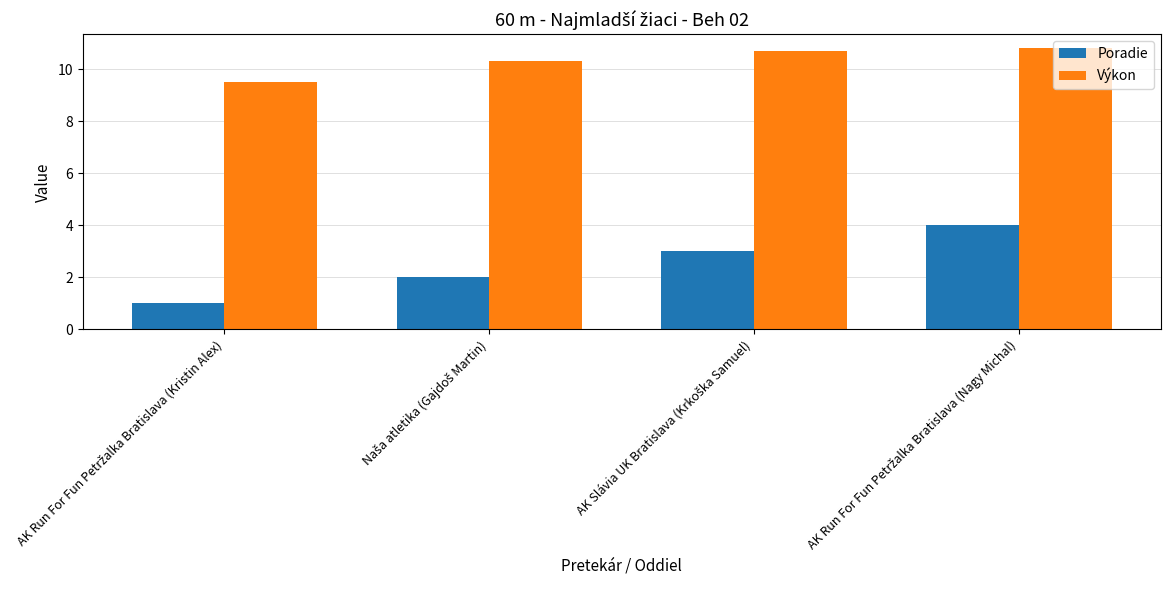

What is the greatest value displayed?

10.8